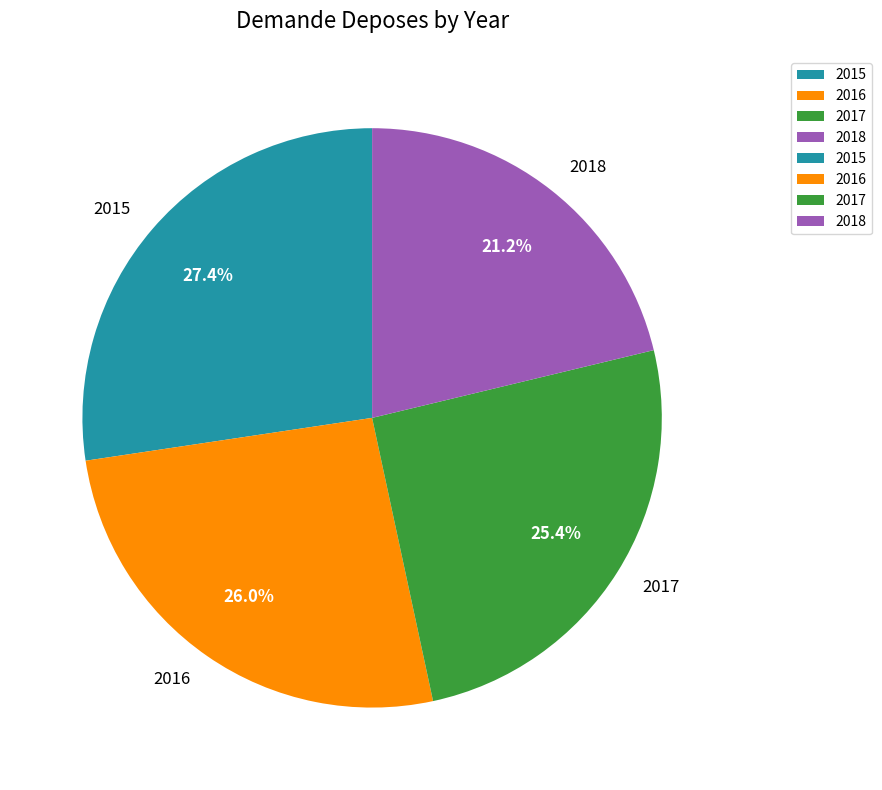

What percentage do 2015 and 2018 together represent?

48.6%